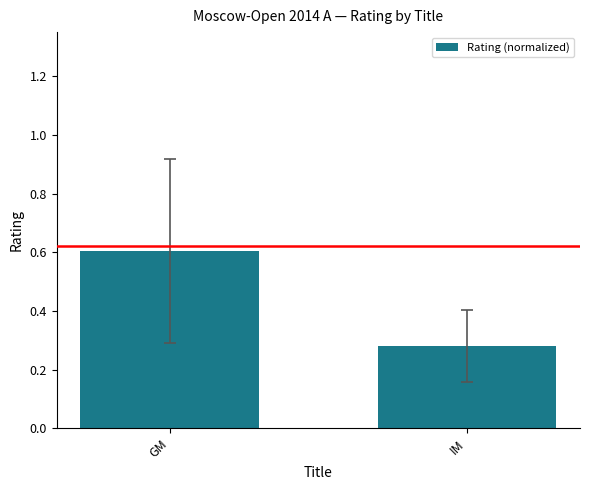

True or false: the data shows 0.1 at IM.

False